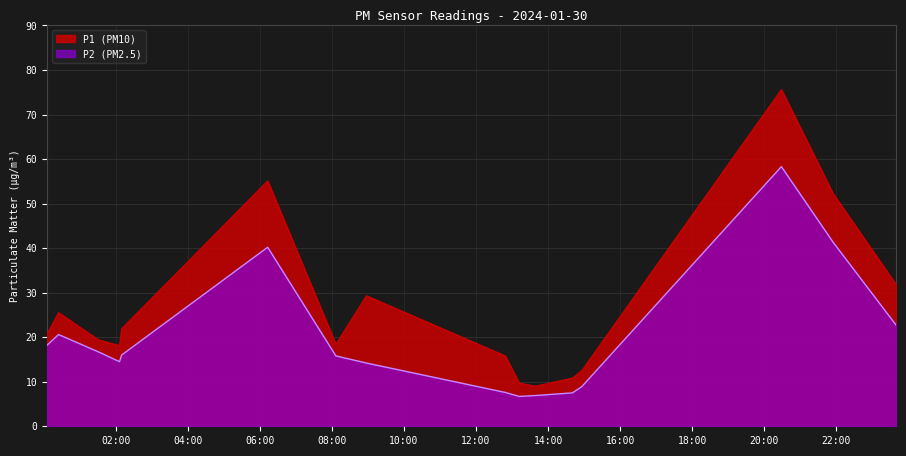

Between 2024-01-30T06:13:03 and 2024-01-30T21:54:49, which series saw the biggest shift?

P1